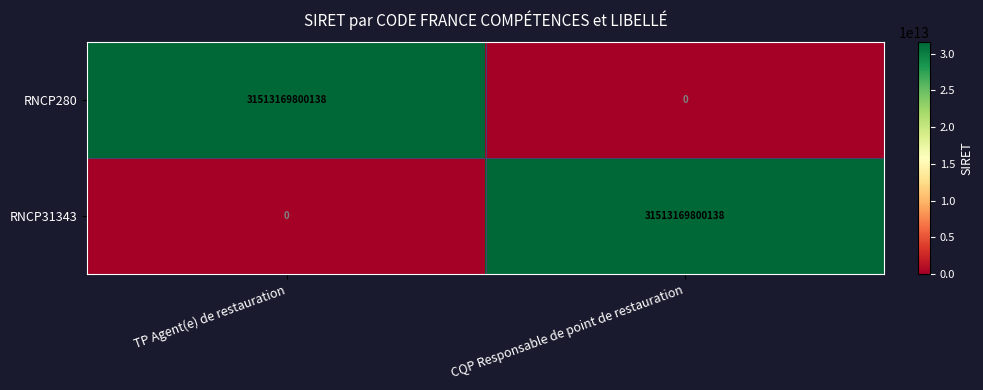

What is the sum of the RNCP31343 values at CQP Responsable de point de restauration and TP Agent(e) de restauration?

31513169800138